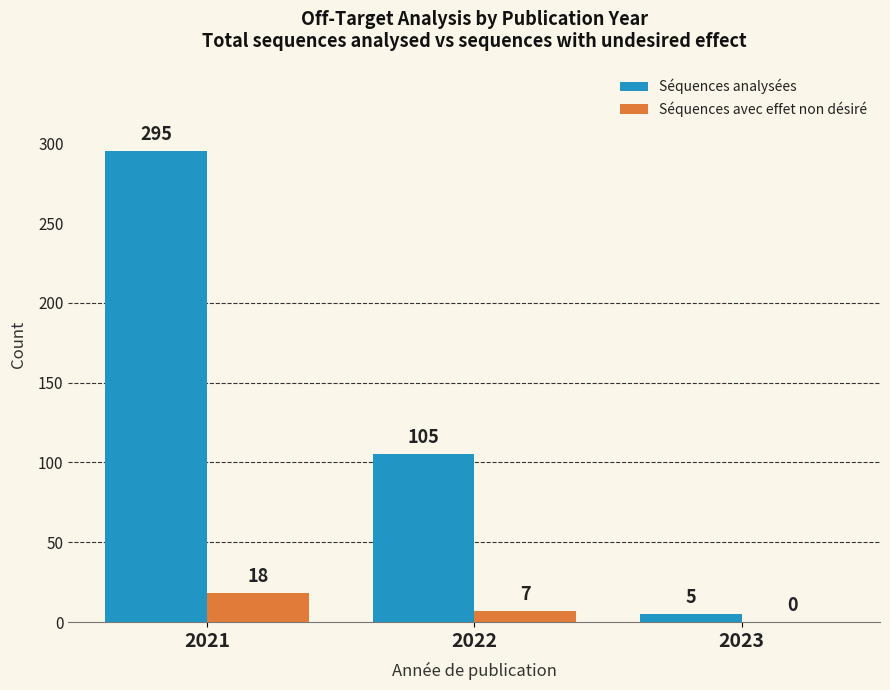

What is the difference between the Séquences avec effet non désiré values at 2021 and 2023?

18